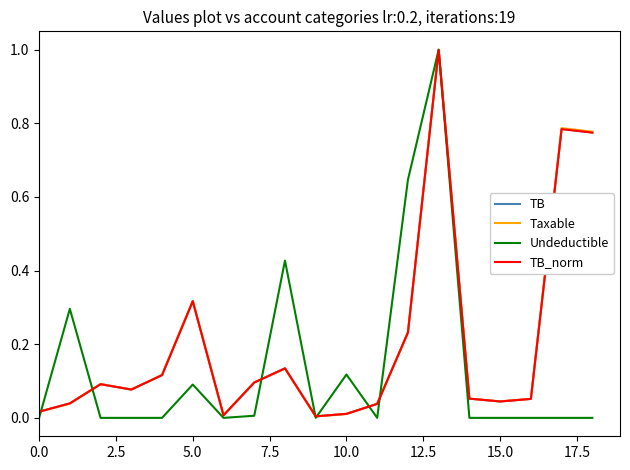

How many lines are shown in the chart?

4